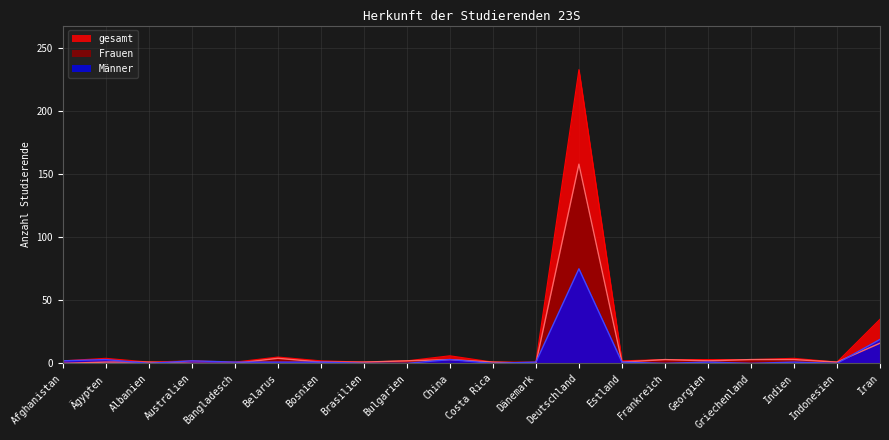

Is it true that Frauen equals 1 at Albanien?

True